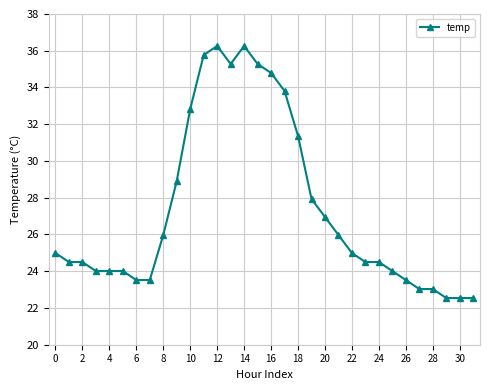

What is the sum of all values?

875.6